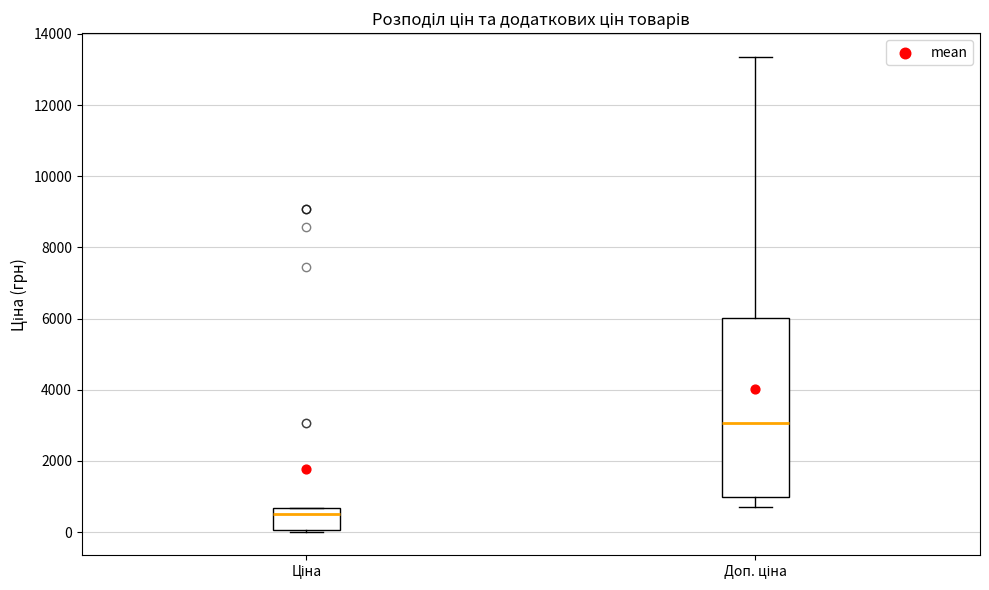

Reading left to right, read every box against the y-axis: the position of its median line, the range the box covers, and the ends of its whiskers. The values are not printed on the chart, so give them approximately, as read against the axis.

Ціна: median 600 (just below the box's upper edge), box 0 to 600, whiskers 0 to 600
Доп. ціна: median 3000, box 1000 to 6000, whiskers 600 to 13400